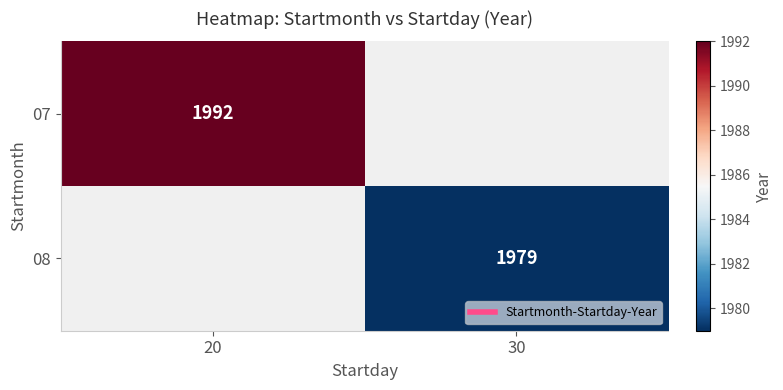

How many categories are shown in the chart?

2